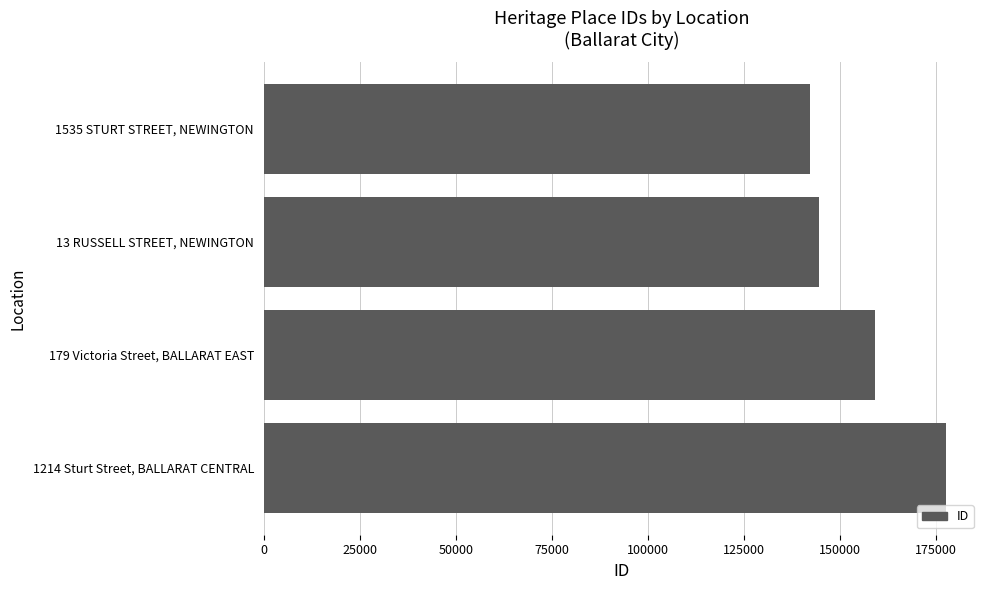

Is it true that the value at 13 RUSSELL STREET, NEWINGTON is 144474?

True